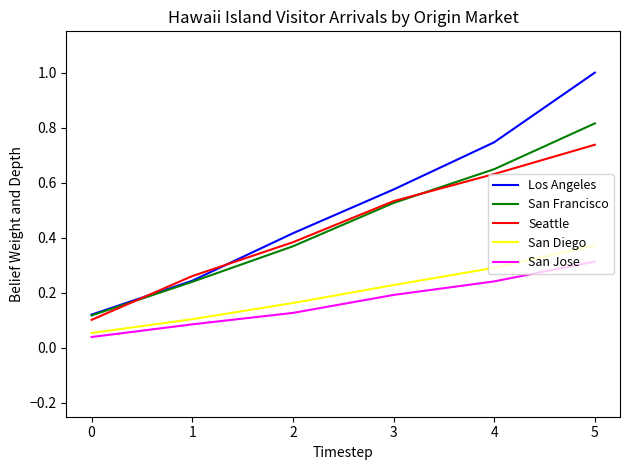

Does the chart display data point markers on the line(s)?

No